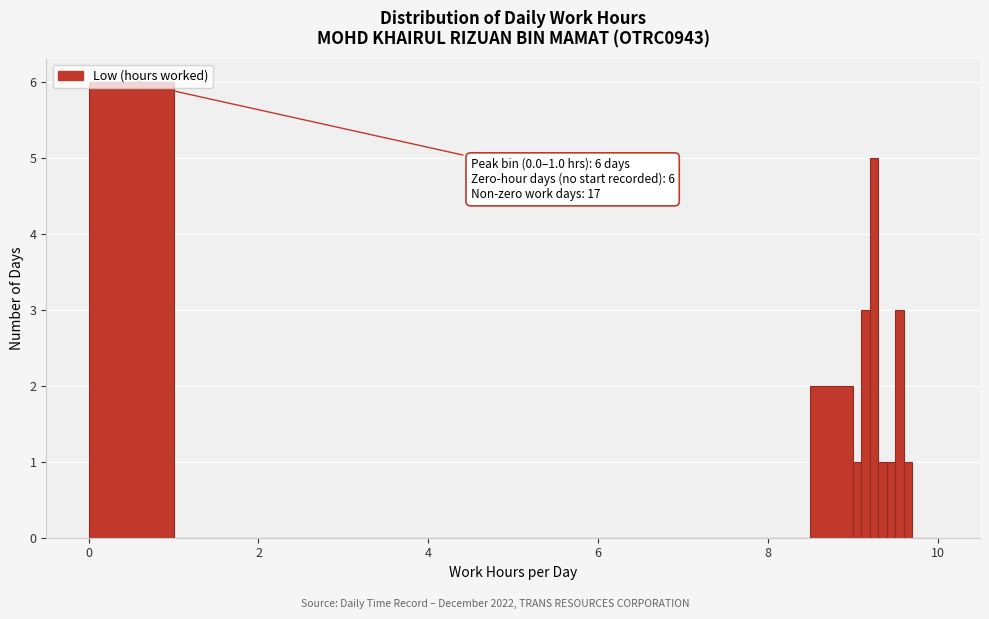

Around what value on the x-axis is the tallest bar? Give the approximate position of its centre, as read against the axis.

0.6